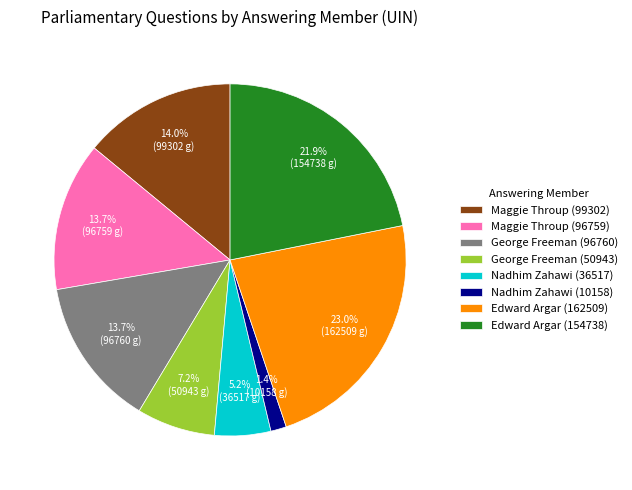

Which slice is the smallest?

Nadhim Zahawi (10158)